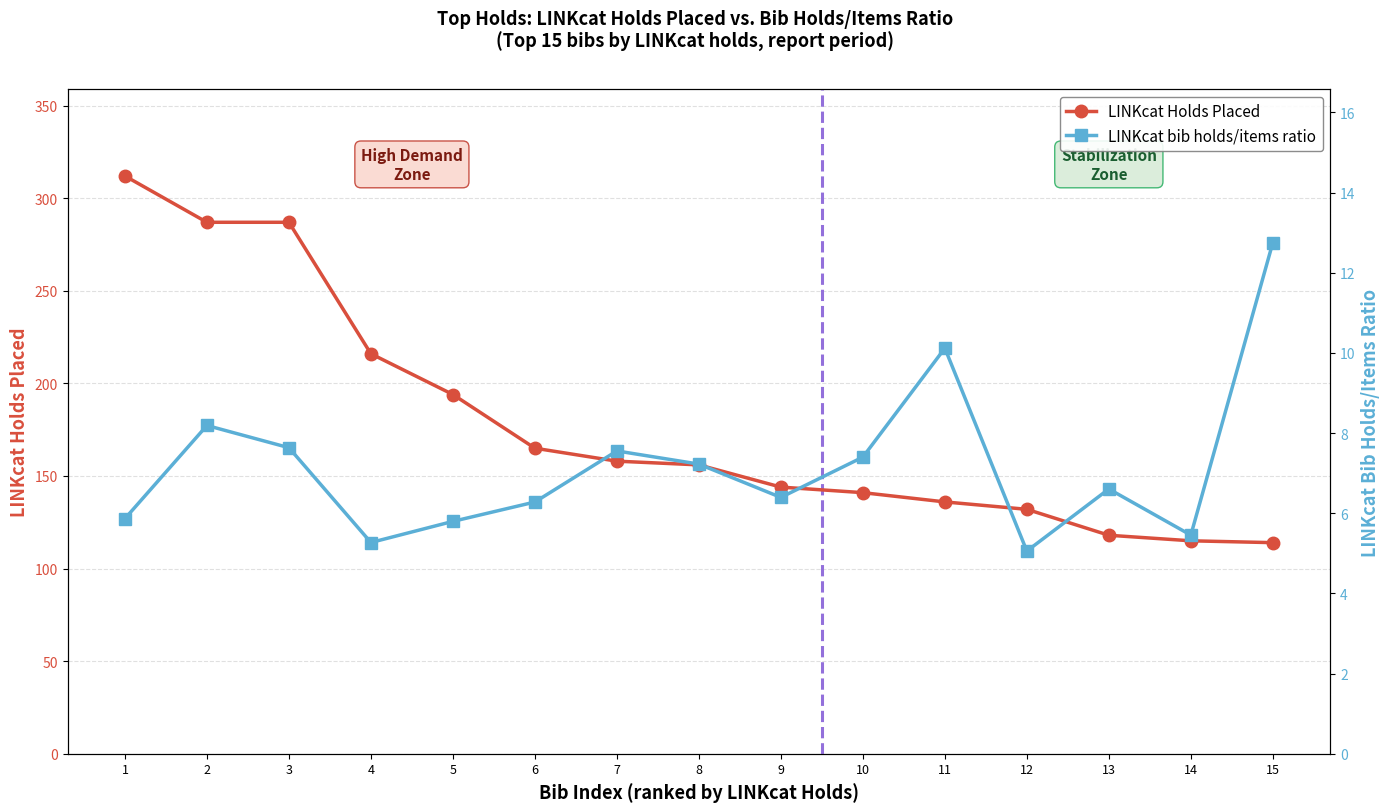

What is the spread (max minus min) of values at 10?

133.6